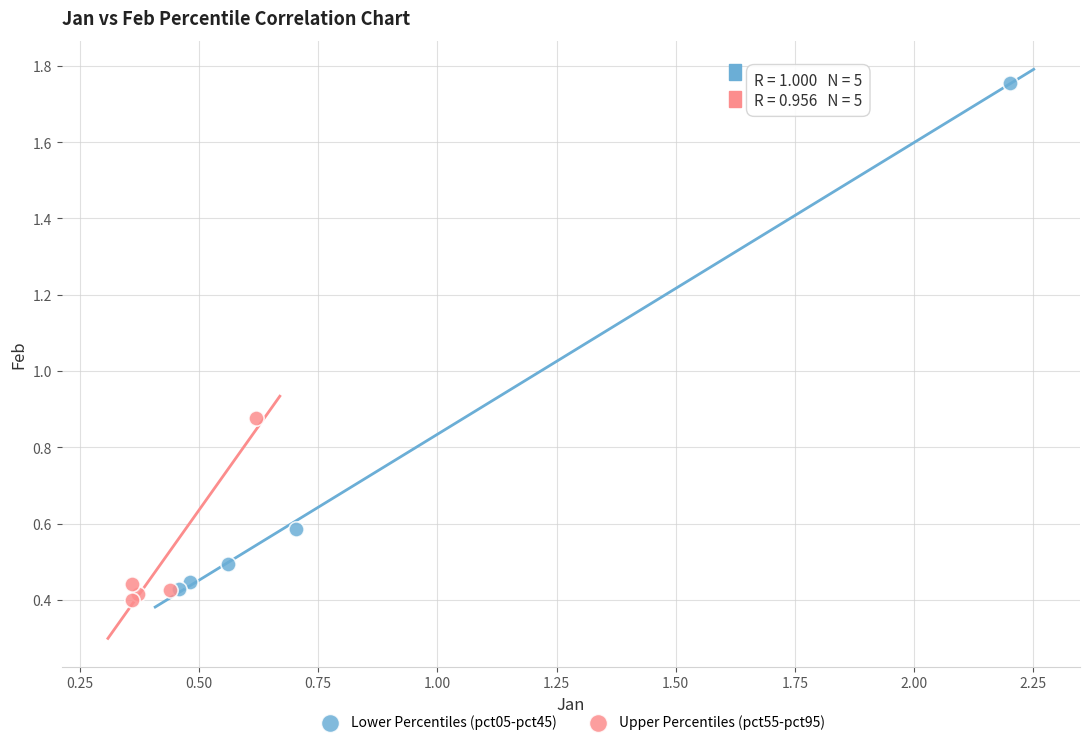

Which series has the largest Y range (max minus min)?

Lower Percentiles (pct05-pct45)